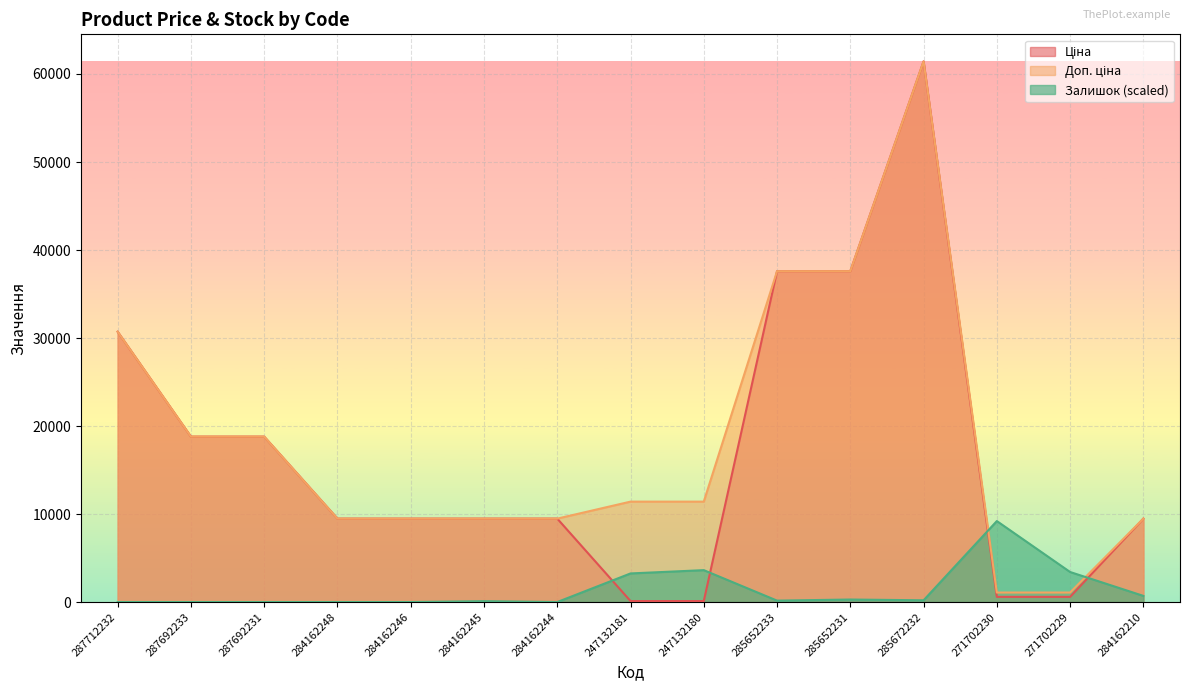

How many series are shown in this chart?

3